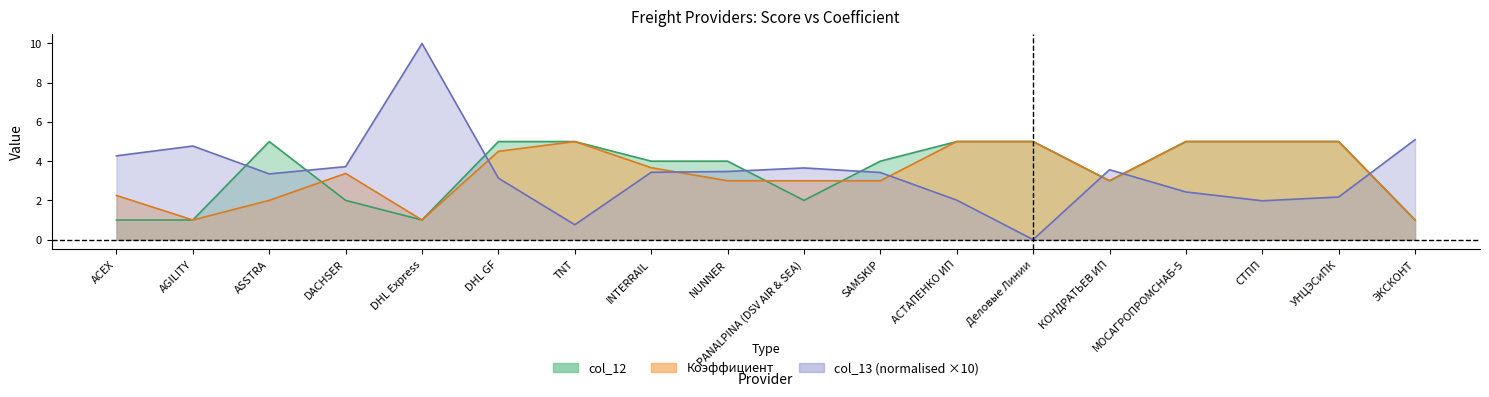

What are all the series names shown in the legend?

col_13, Коэффициент, col_12